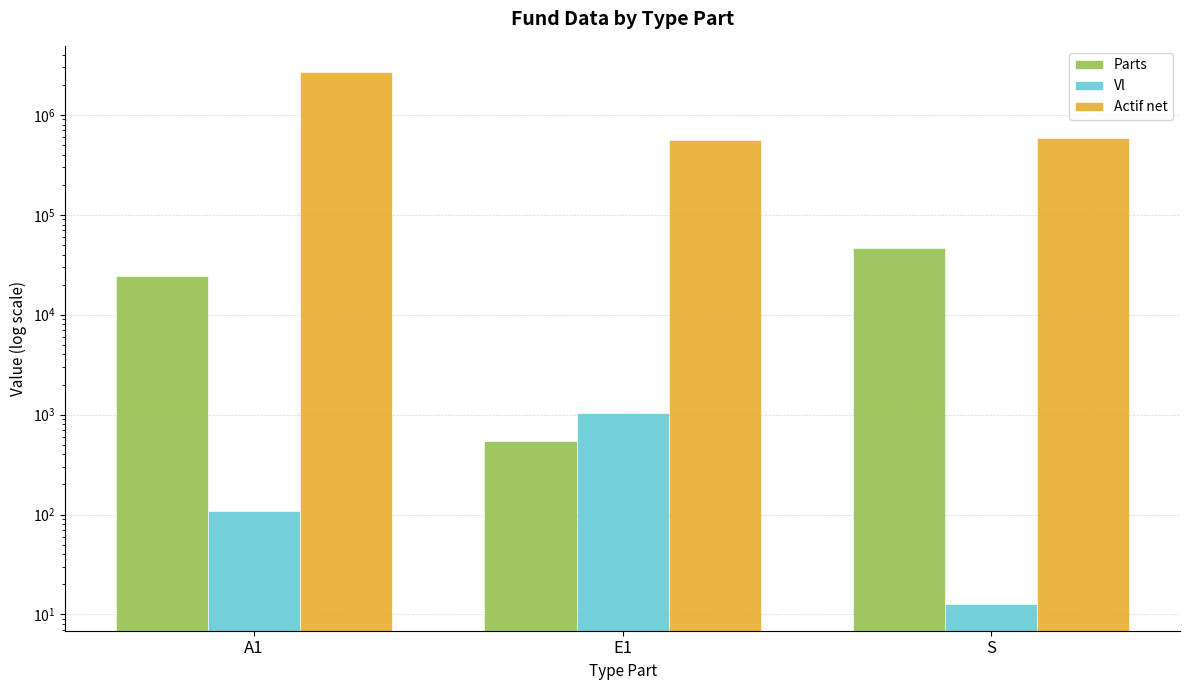

What is the value of the Parts bar at the 3rd from the left?

46714.9